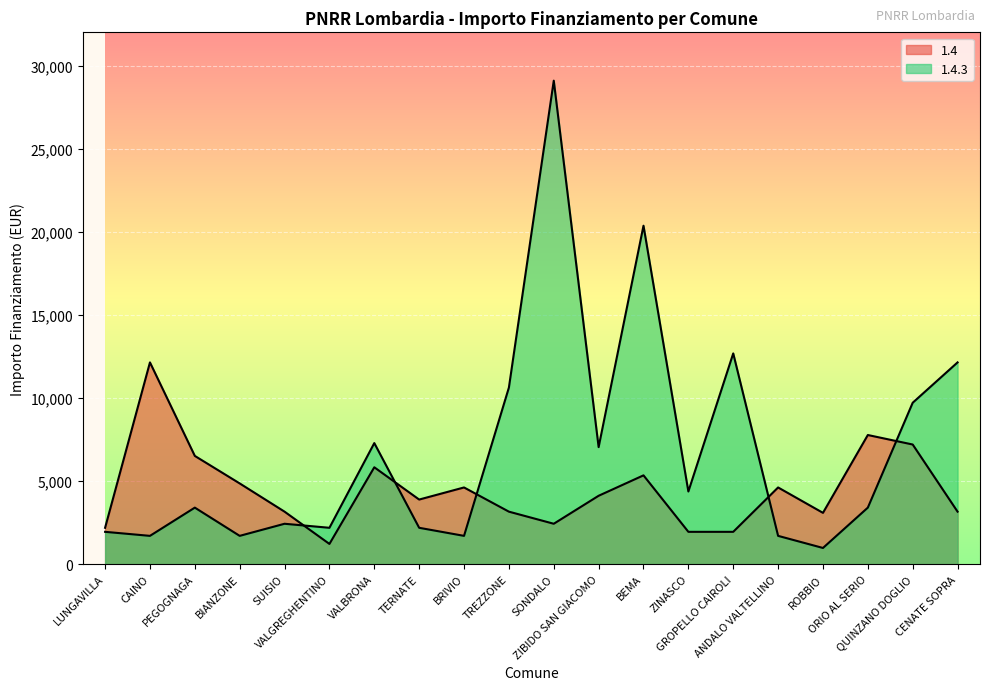

True or false: 1.4 has a value of 11571 at ORIO AL SERIO.

False